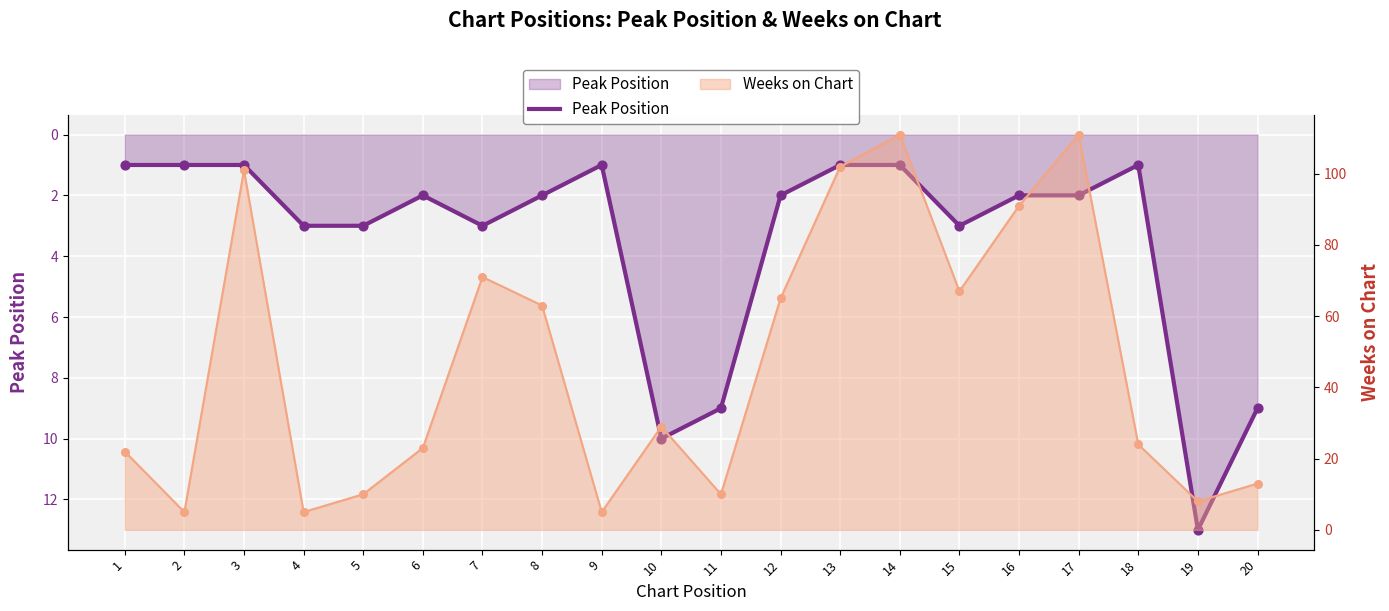

Which has a higher value, 14 or 19?

19